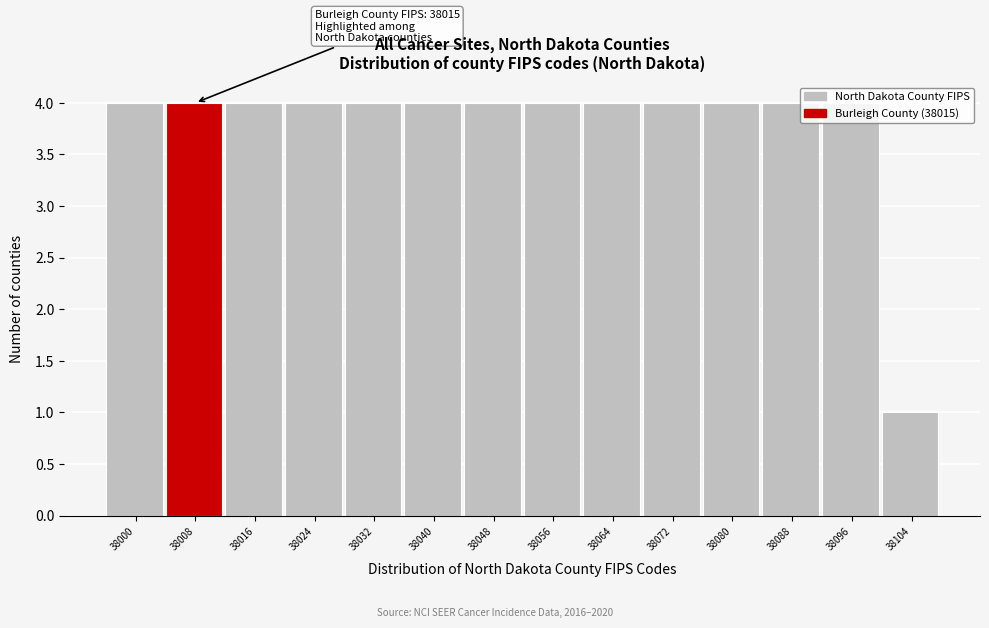

What is the value of the 5th bar from the left?

4